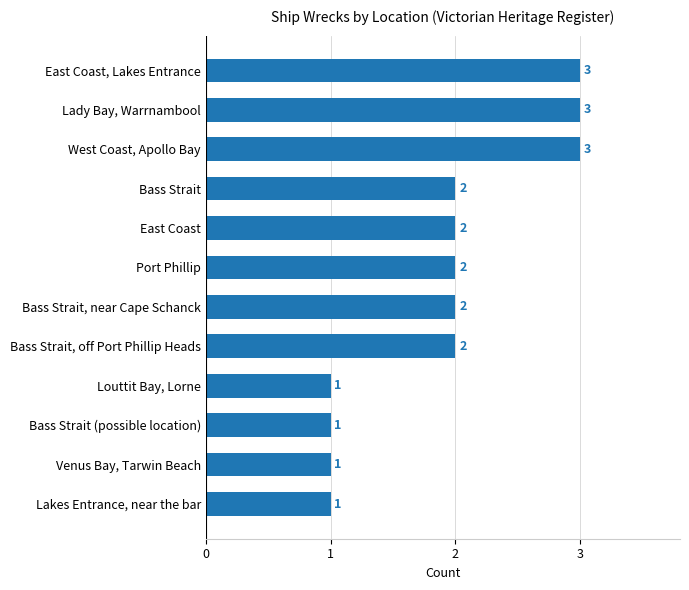

Count the values in the range 1 to 3.

12